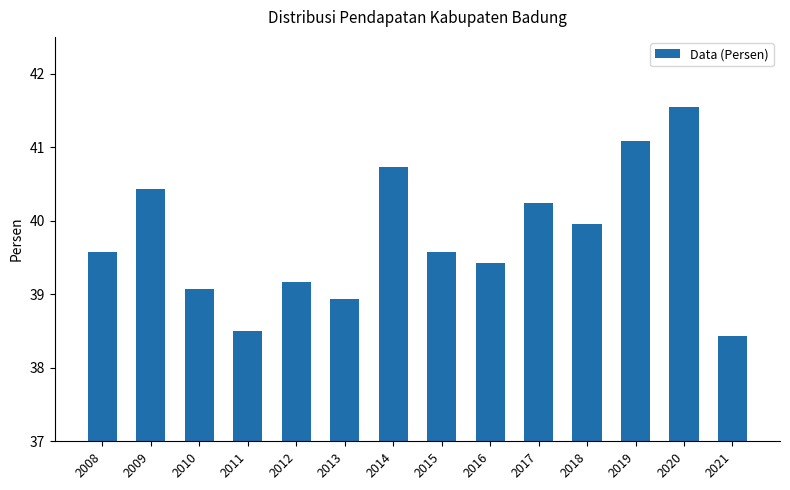

What is the value of the 12th bar from the left?

41.1